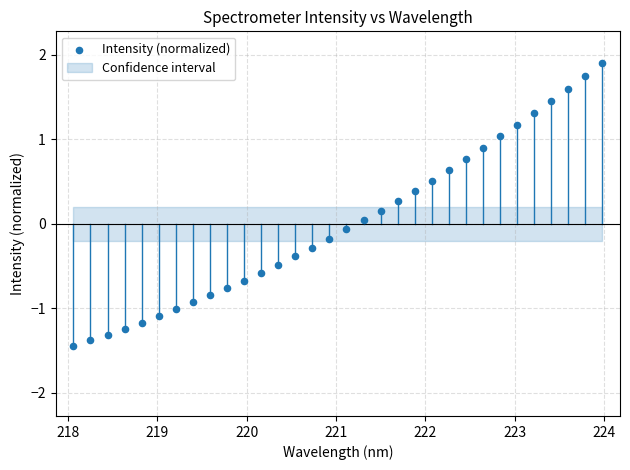

What is the range of Y values (max minus min)?

3.3